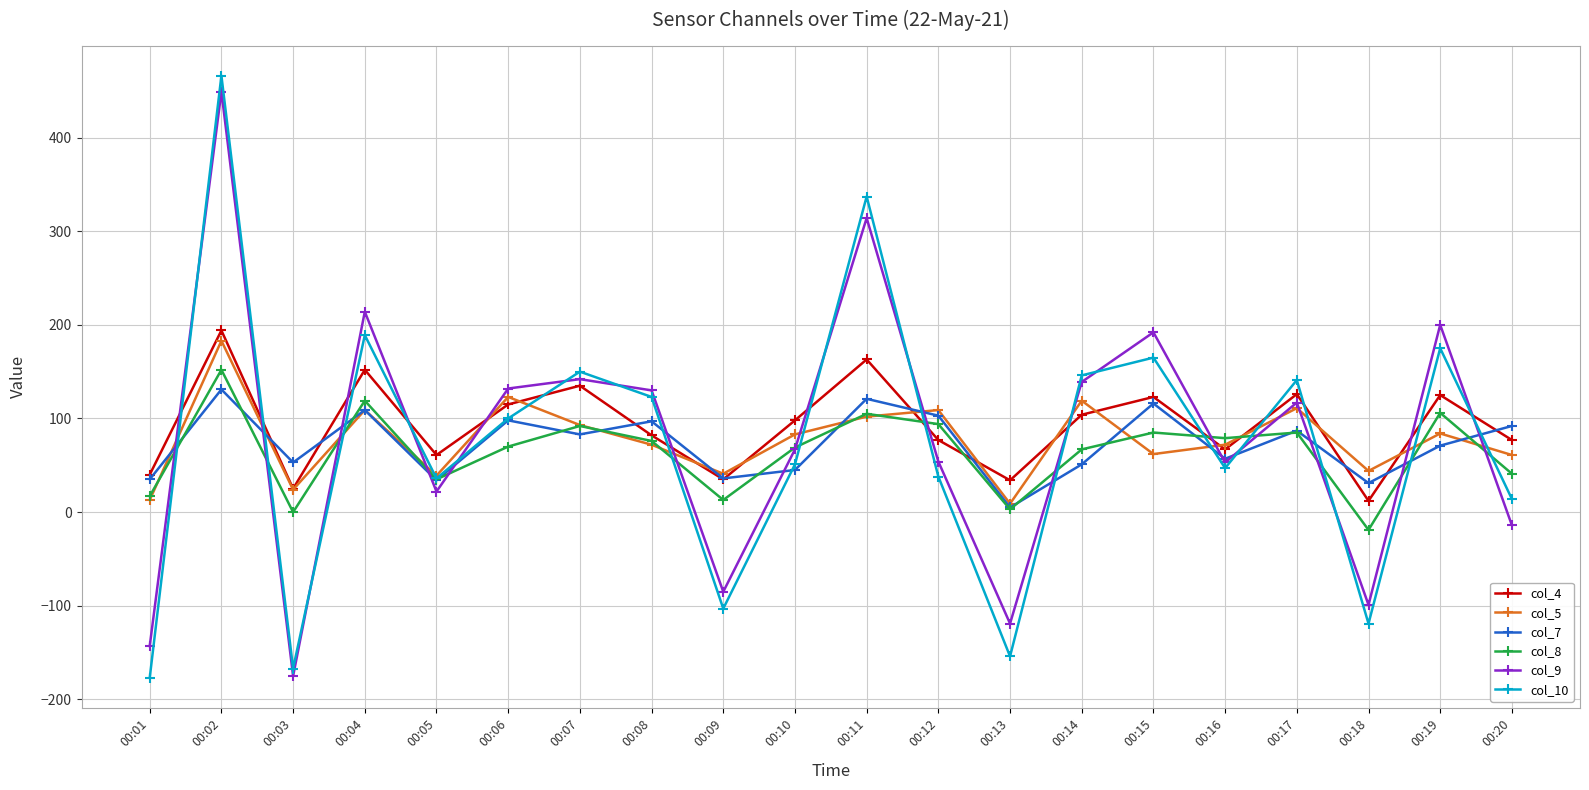

Which series has the widest spread of values?

col_10